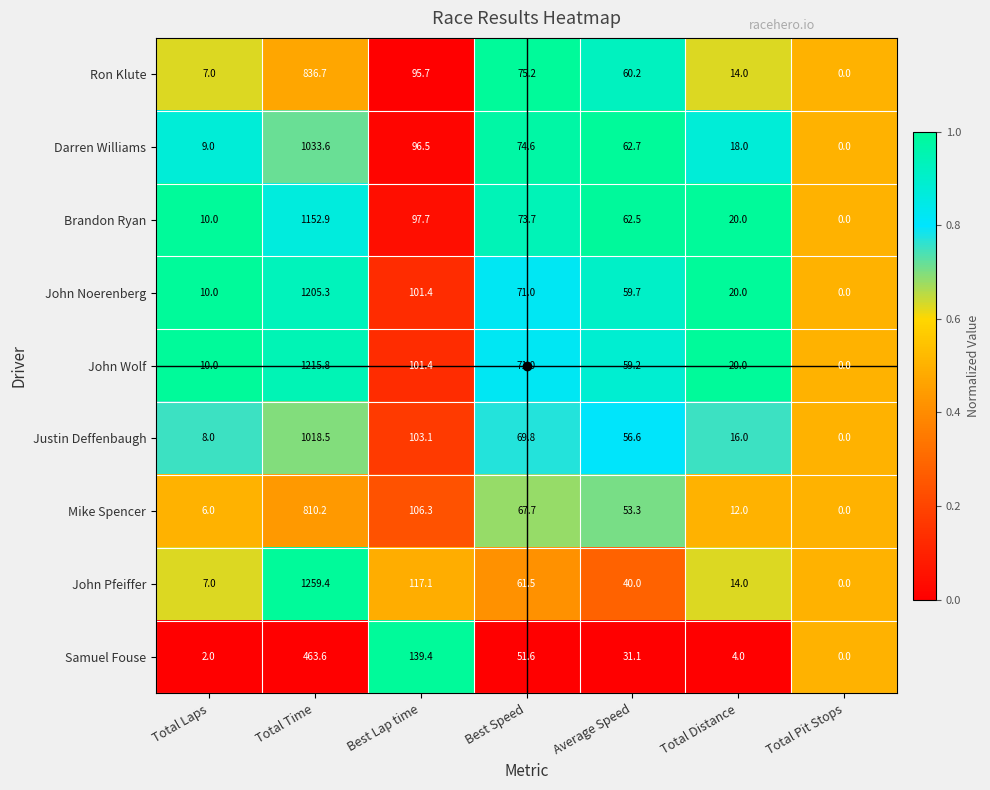

What is the greatest value displayed?

1259.4